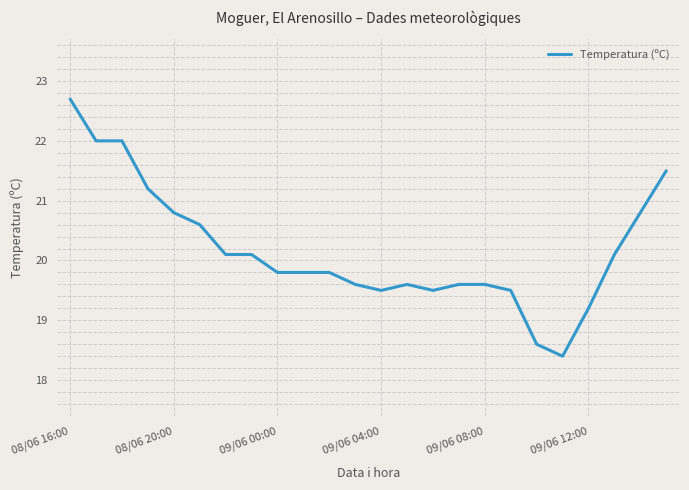

Reading left to right, transcribe all the data shown in this chart.

22.7	22.0	22.0	21.2	20.8	20.6	20.1	20.1	19.8	19.8	19.8	19.6	19.5	19.6	19.5	19.6	19.6	19.5	18.6	18.4	19.2	20.1	20.8	21.5